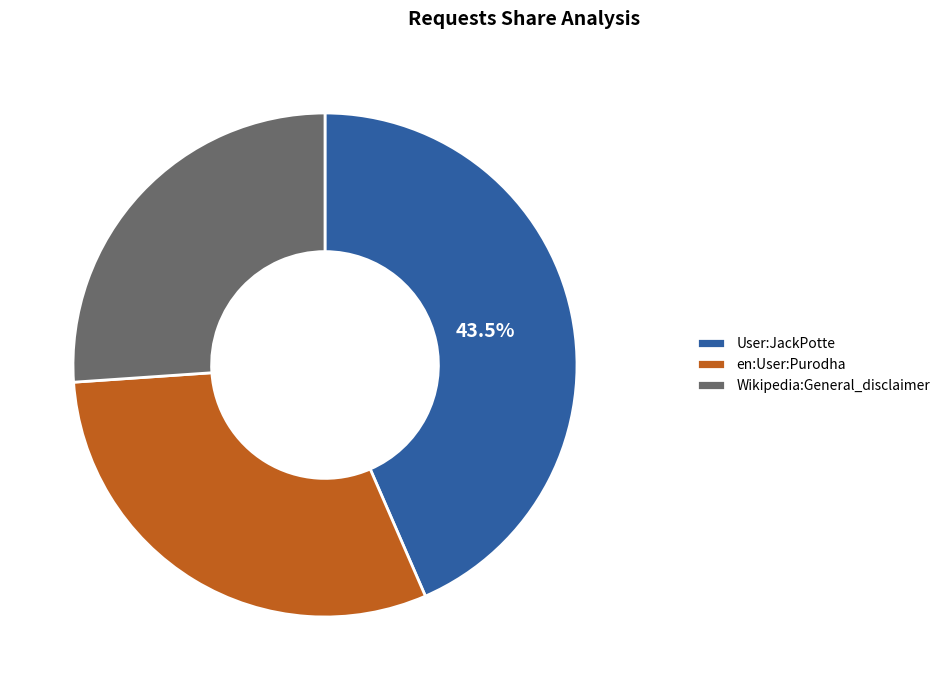

Is Wikipedia:General_disclaimer the majority of the pie?

No